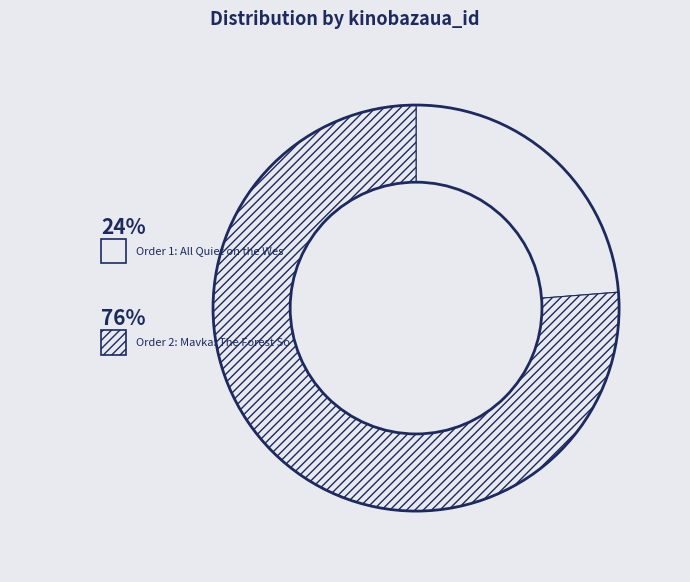

To the nearest percent, what is the average slice percentage?

50%